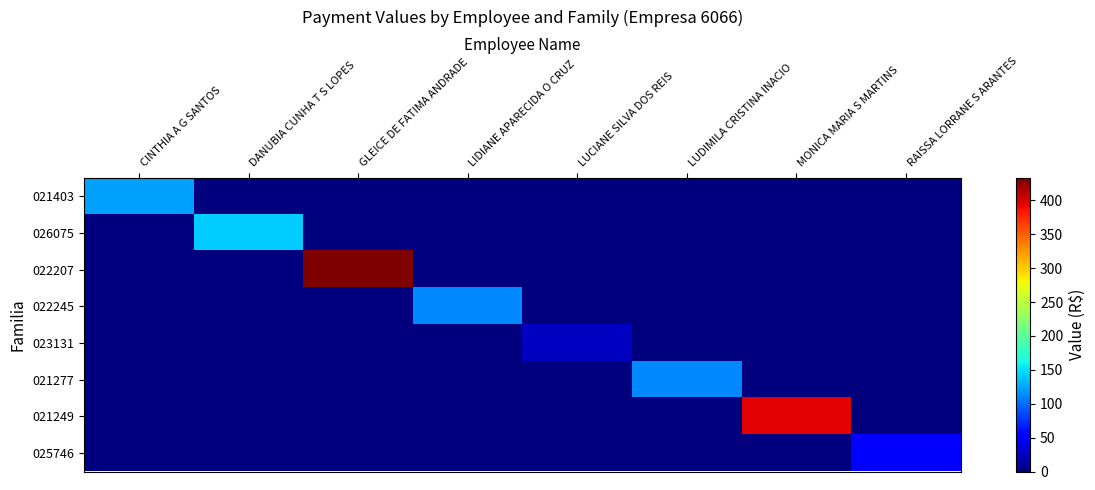

At how many categories does at least one series exceed 216?

2